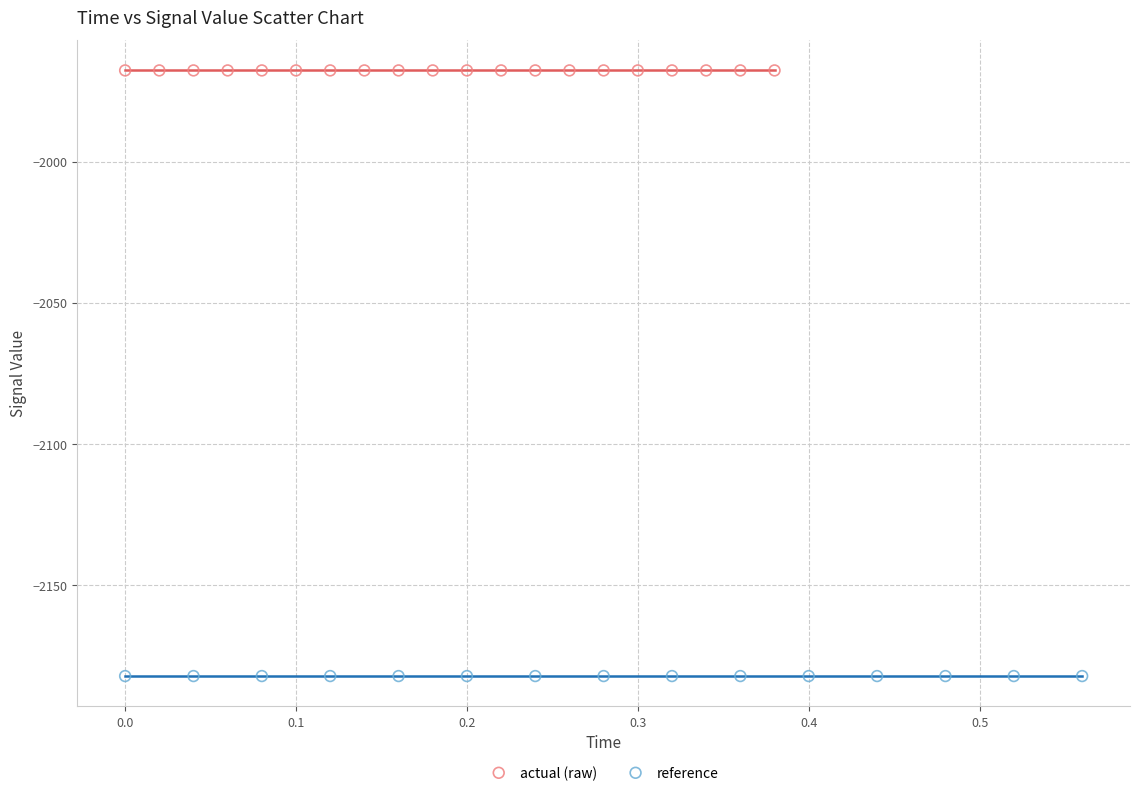

What are all the series names shown in the legend?

actual (raw), reference